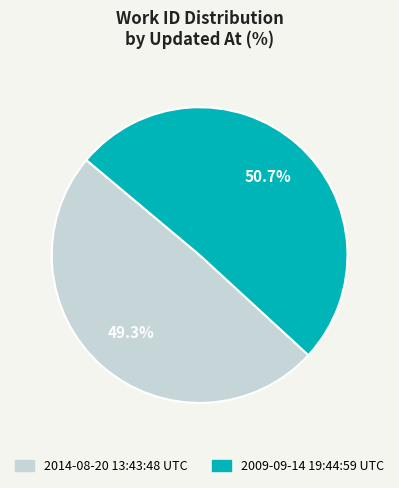

To the nearest percent, what is the combined percentage of 2009-09-14 19:44:59 UTC and 2014-08-20 13:43:48 UTC?

100%